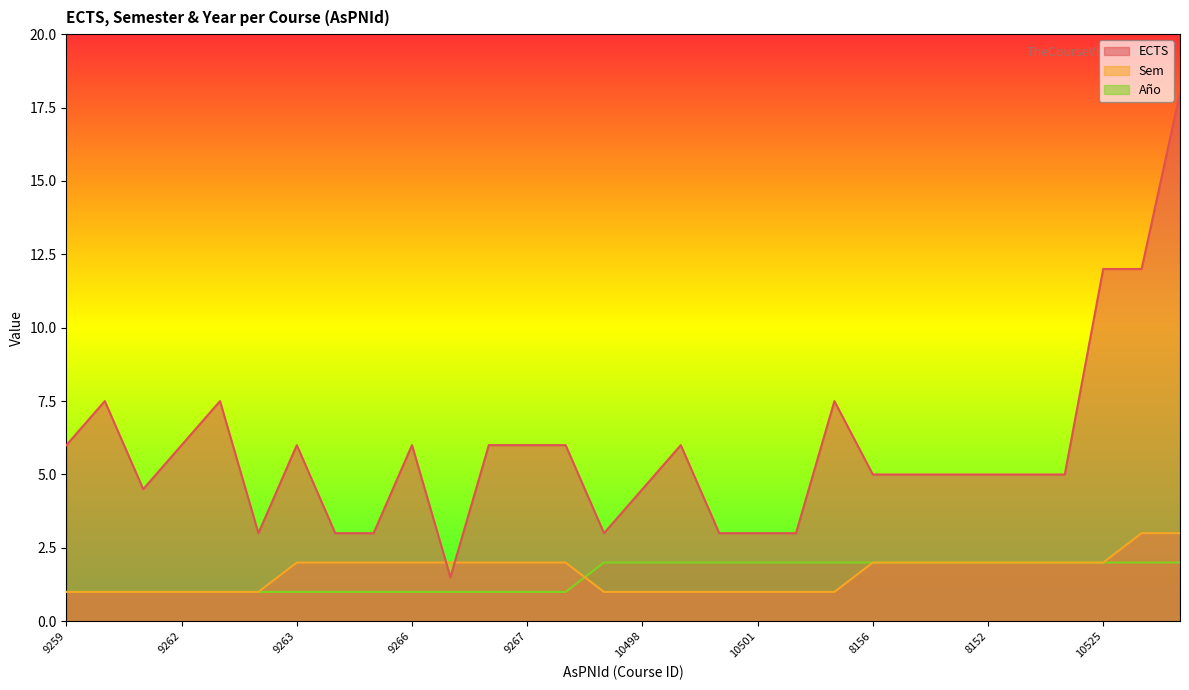

Rank the categories by ECTS value from lowest to highest.

9529, 8146, 9264, 9265, 10497, 10499, 10501, 10502, 9261, 10498, 8156, 8153, 13130, 8152, 8155, 8389, 9259, 9262, 9263, 9266, 9523, 9267, 9268, 10500, 9260, 8150, 10540, 10525, 10697, 6298